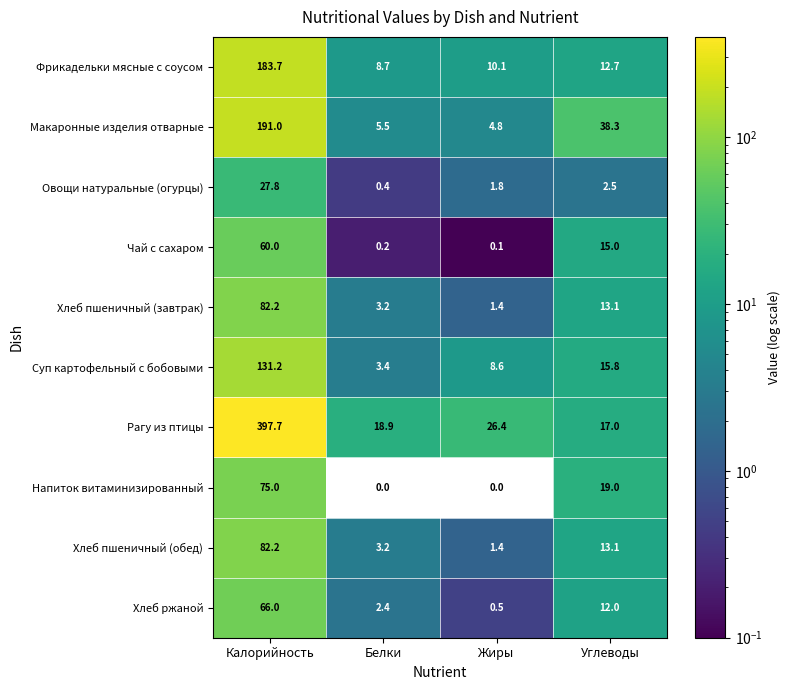

At which category is the sum across all series the highest?

Калорийность